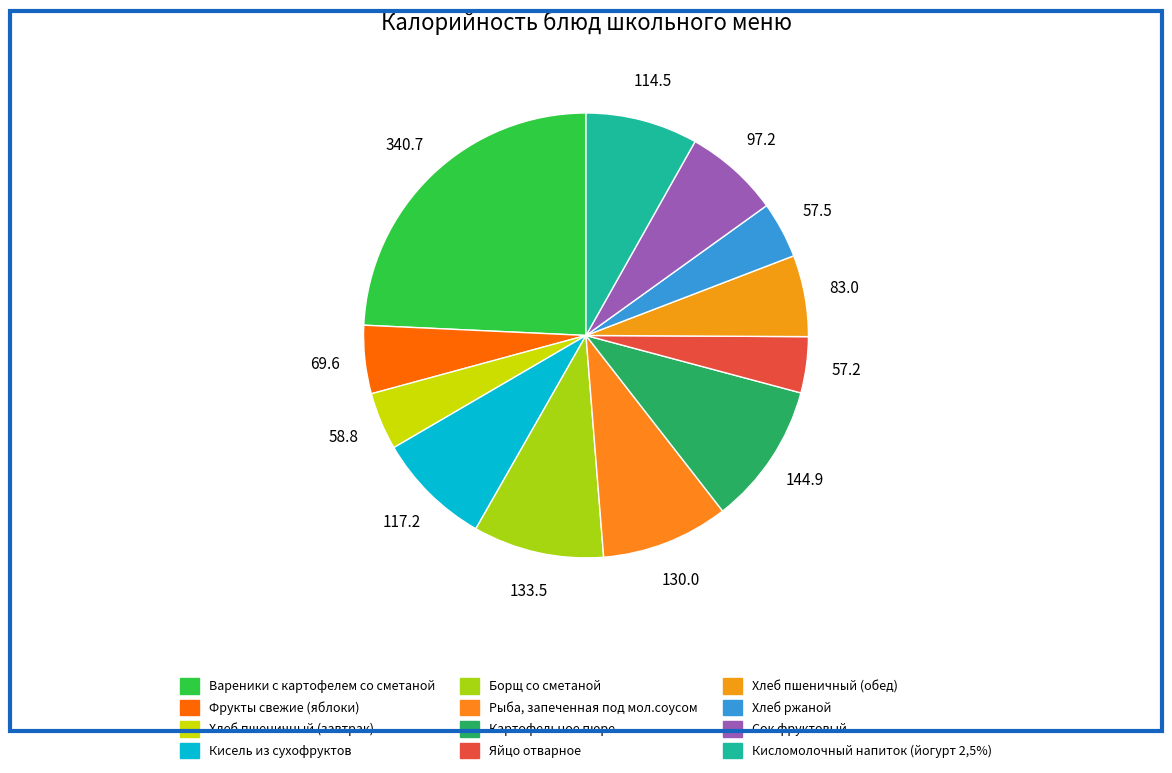

Does Хлеб ржаной account for over 50% of the chart?

No